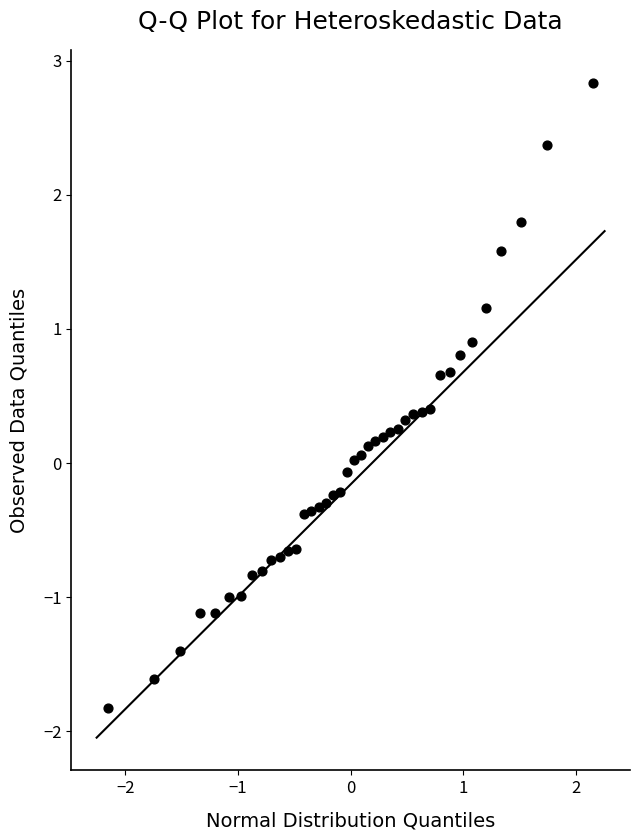

What is the range of Y values (max minus min)?

4.7